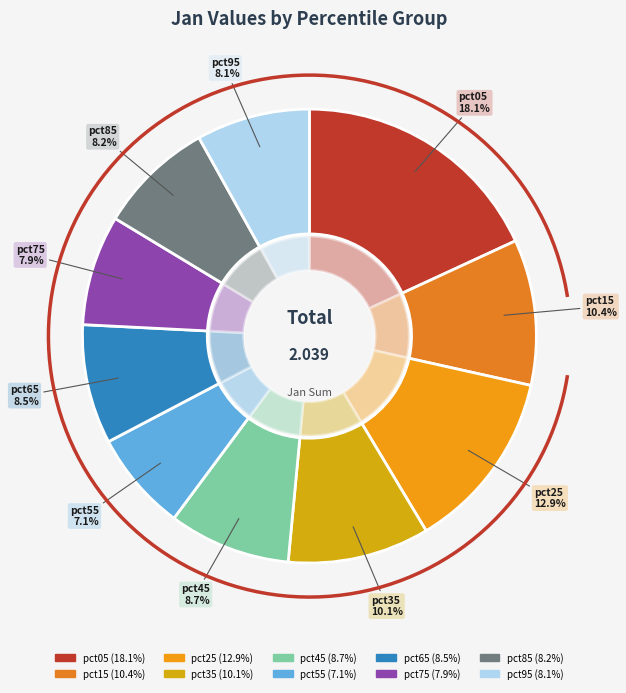

Count the number of slices in the pie.

10